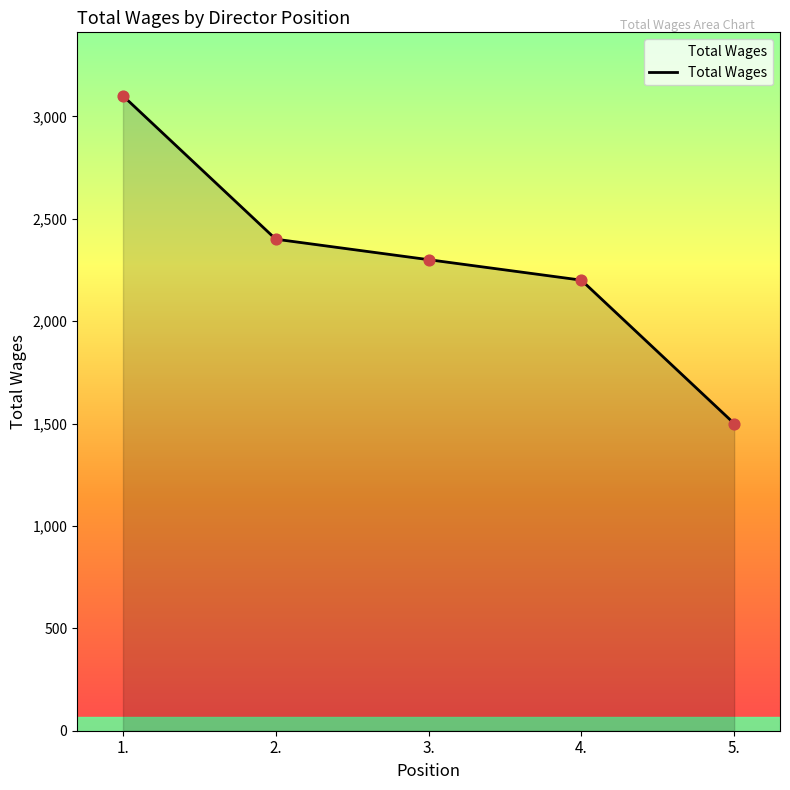

Which has a higher value, 4. or 2.?

2.